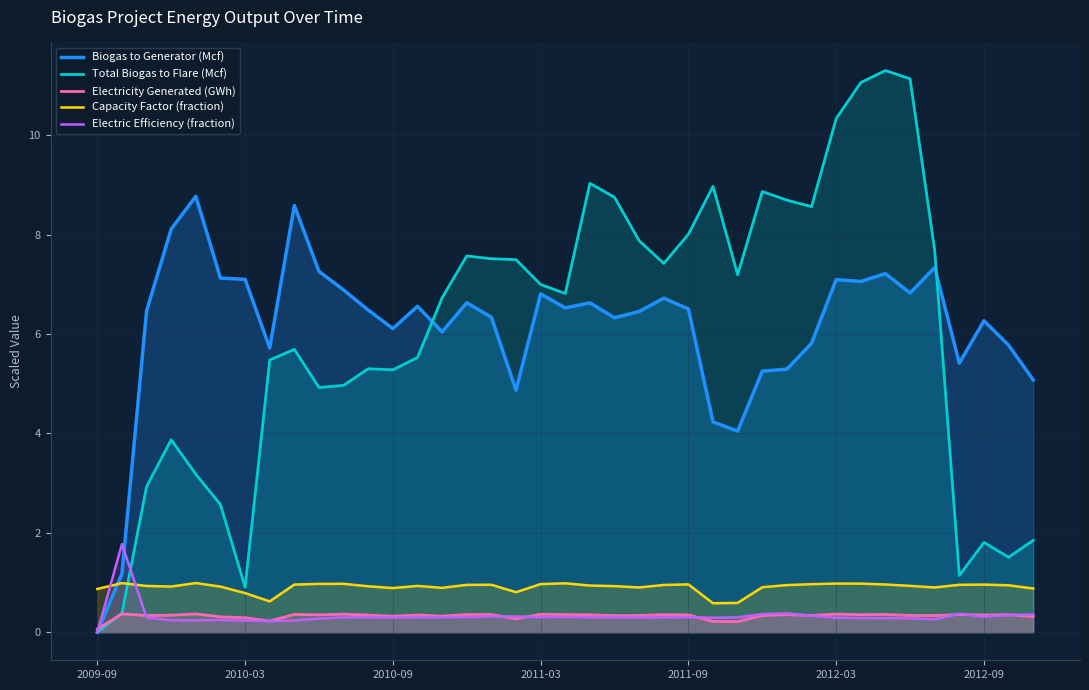

The value of Total Biogas to Flare (Mcf) at 16 is 7.5. True or false?

True